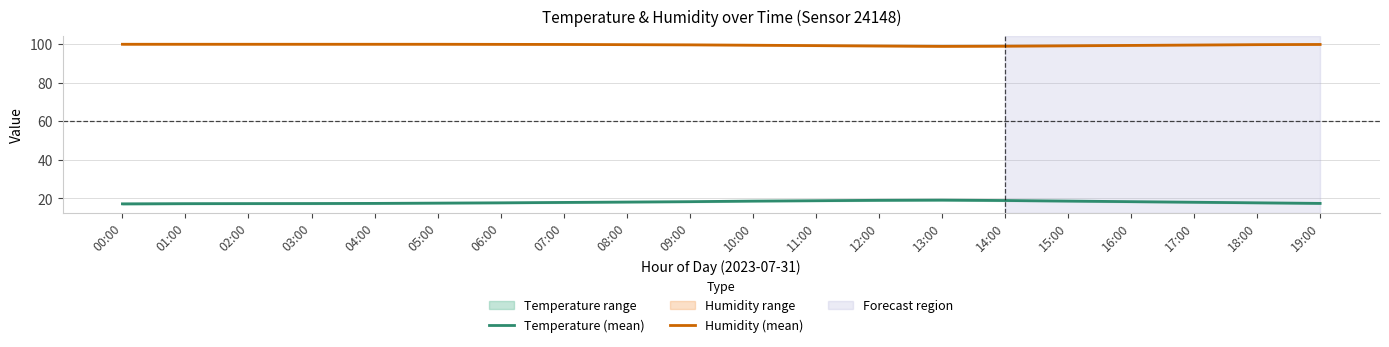

Is this an area chart (filled region under the line)?

No